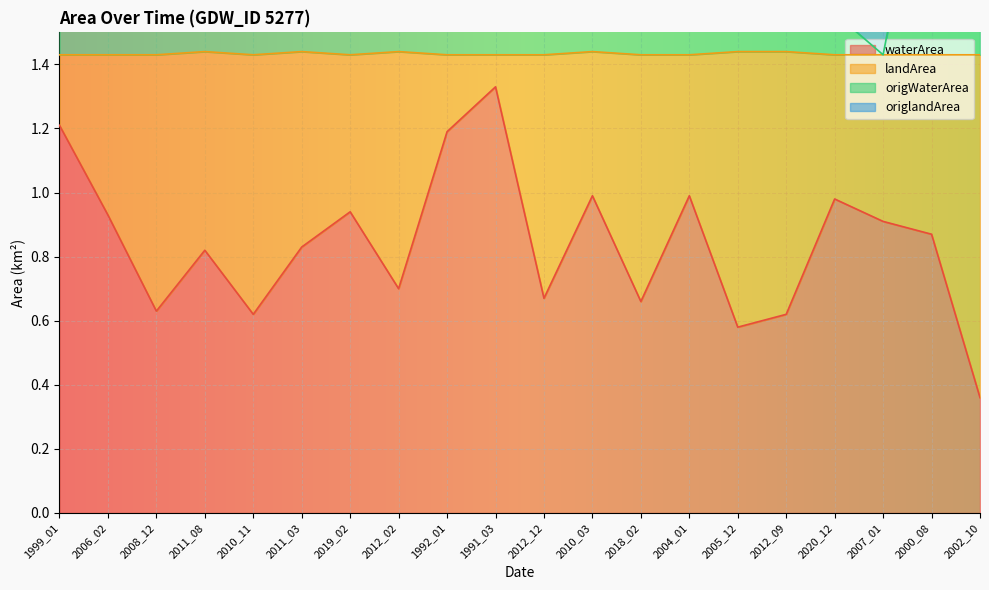

True or false: waterArea has a value of 1.0 at 2005_12.

False